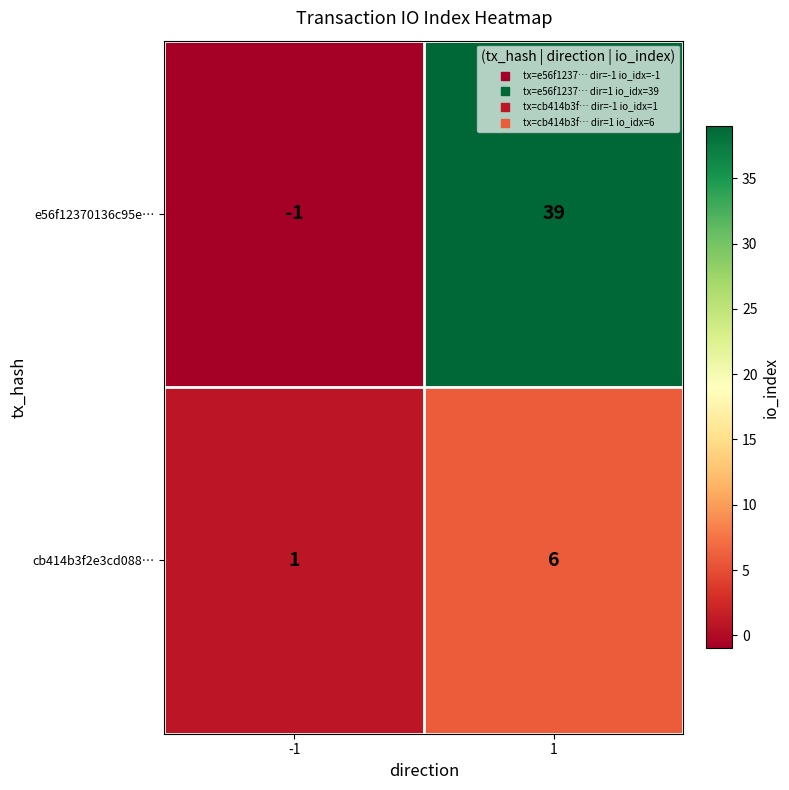

Rank the series at 1 from highest to lowest value.

e56f12370136c95e…, cb414b3f2e3cd088…